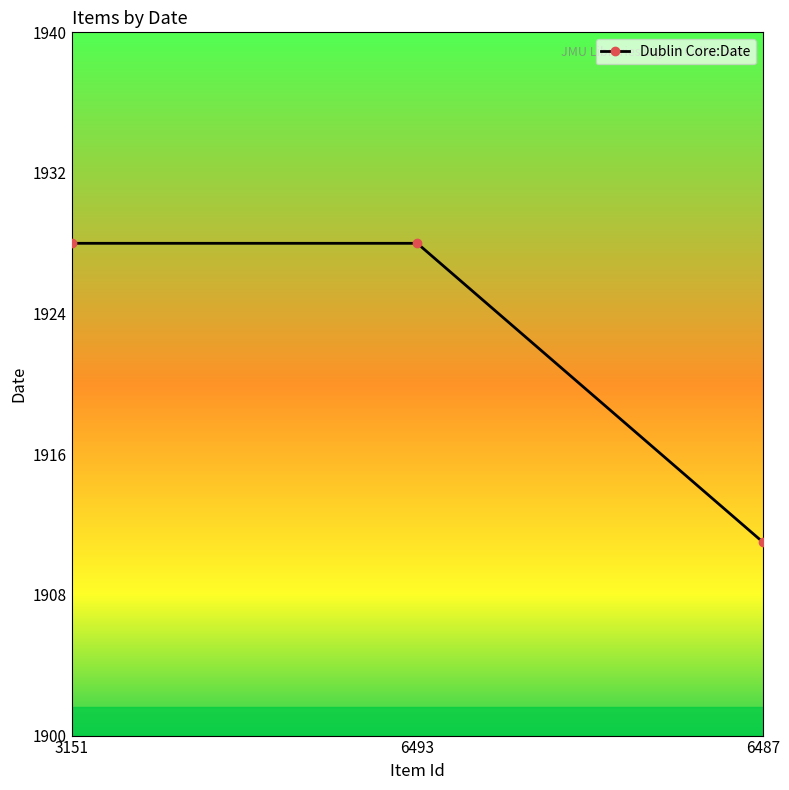

What is the minimum value shown in the chart?

1911